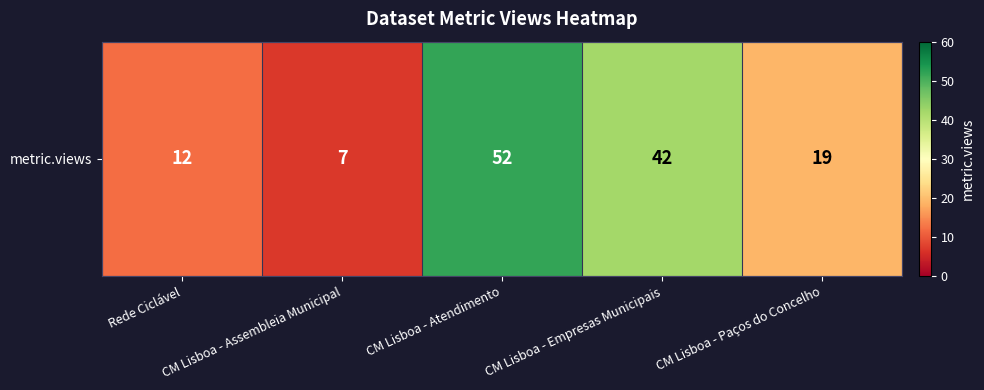

Reading right to left, list all the values displayed in this chart.

CM Lisboa - Paços do Concelho=19	CM Lisboa - Empresas Municipais=42	CM Lisboa - Atendimento=52	CM Lisboa - Assembleia Municipal=7	Rede Ciclável=12